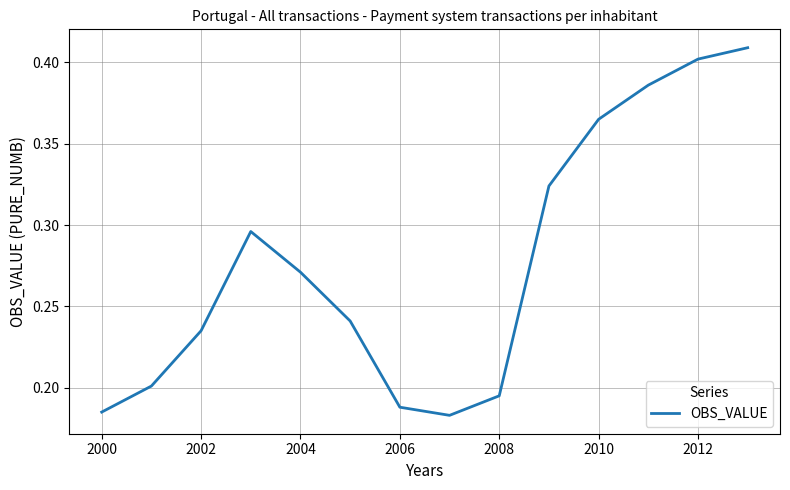

Count the number of data series in this chart.

1